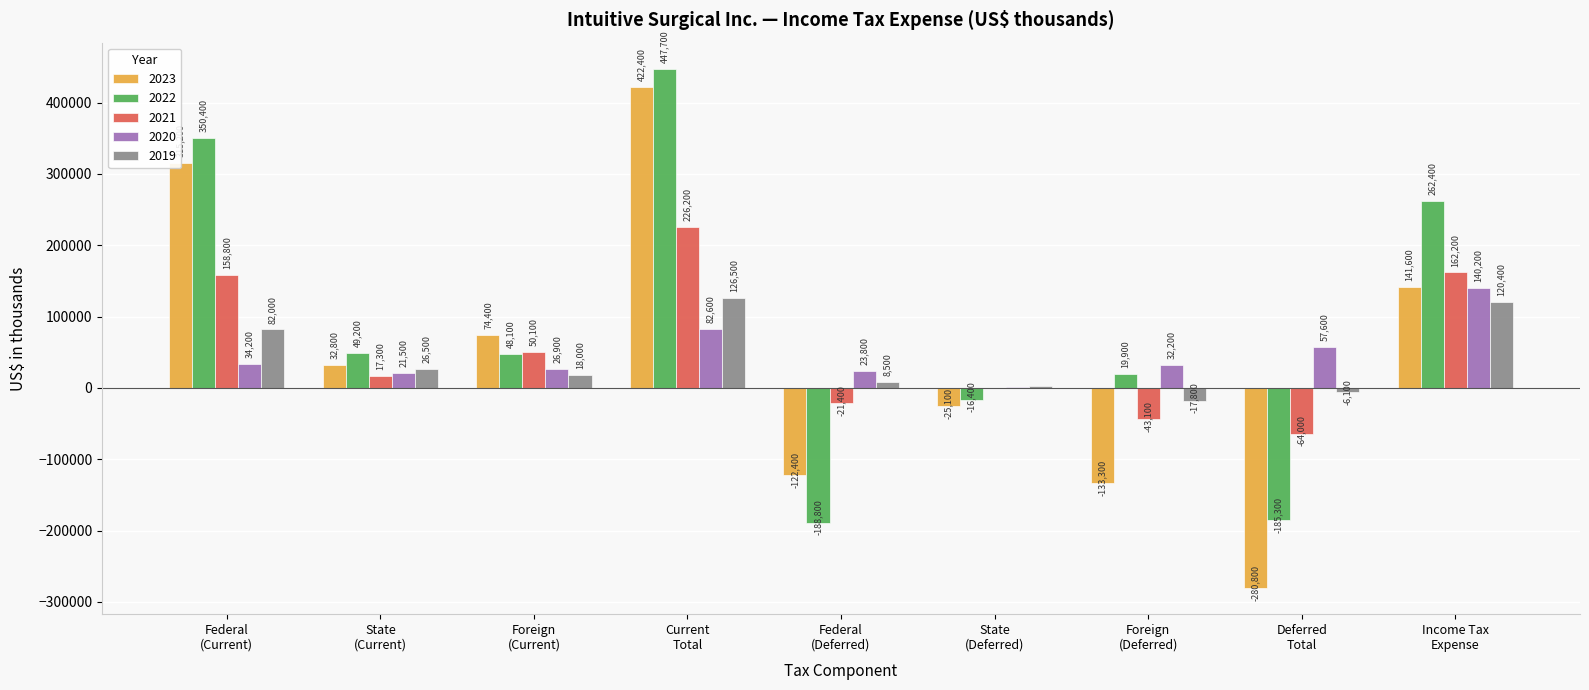

What is the sum of all 2023 values?

424800